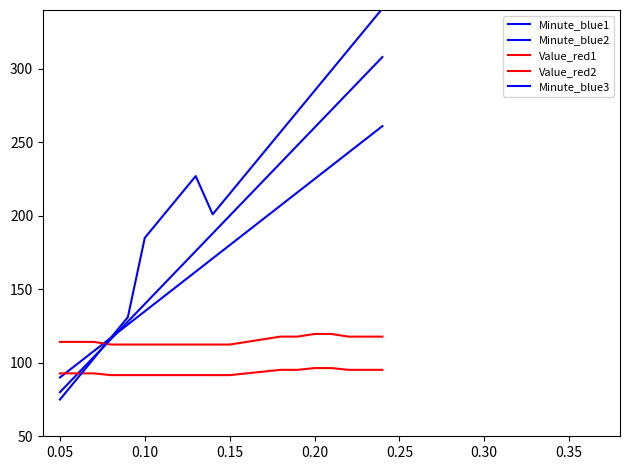

After their last crossing, which series has the higher values: Minute_blue1 or Minute_blue2?

Minute_blue2